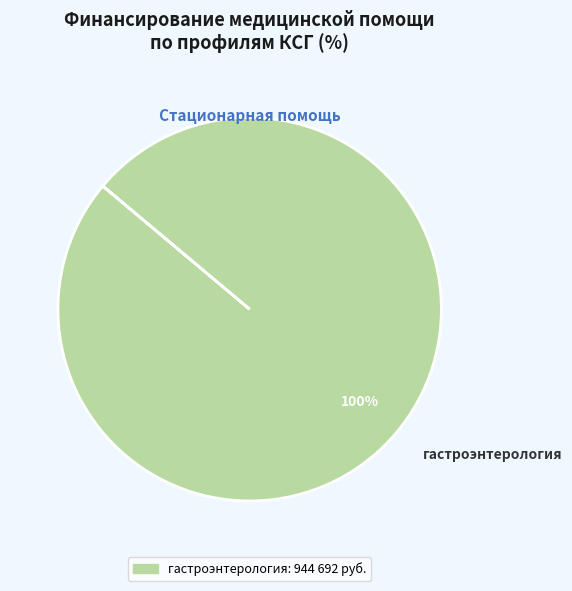

Rank the categories by value from highest to lowest.

гастроэнтерология